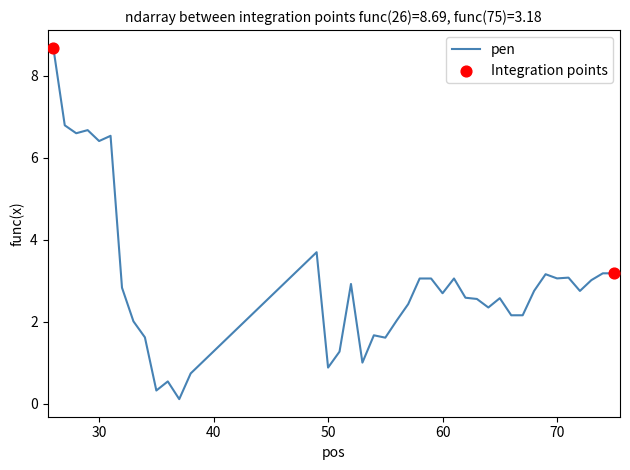

What is the difference between the maximum and minimum values?

8.6